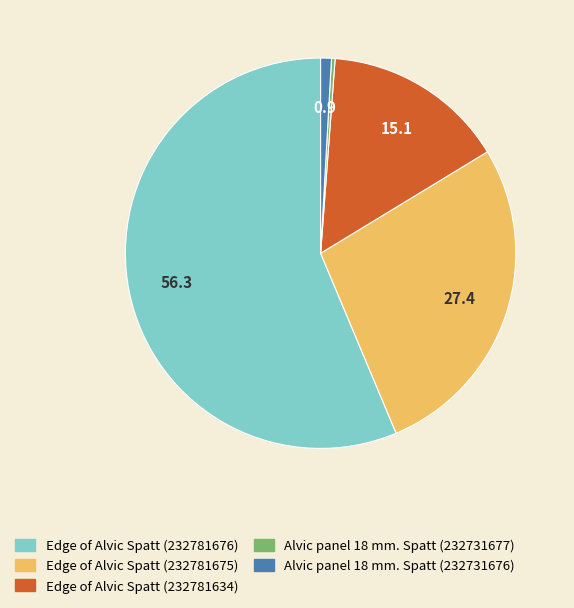

Does any single category account for the majority?

Yes